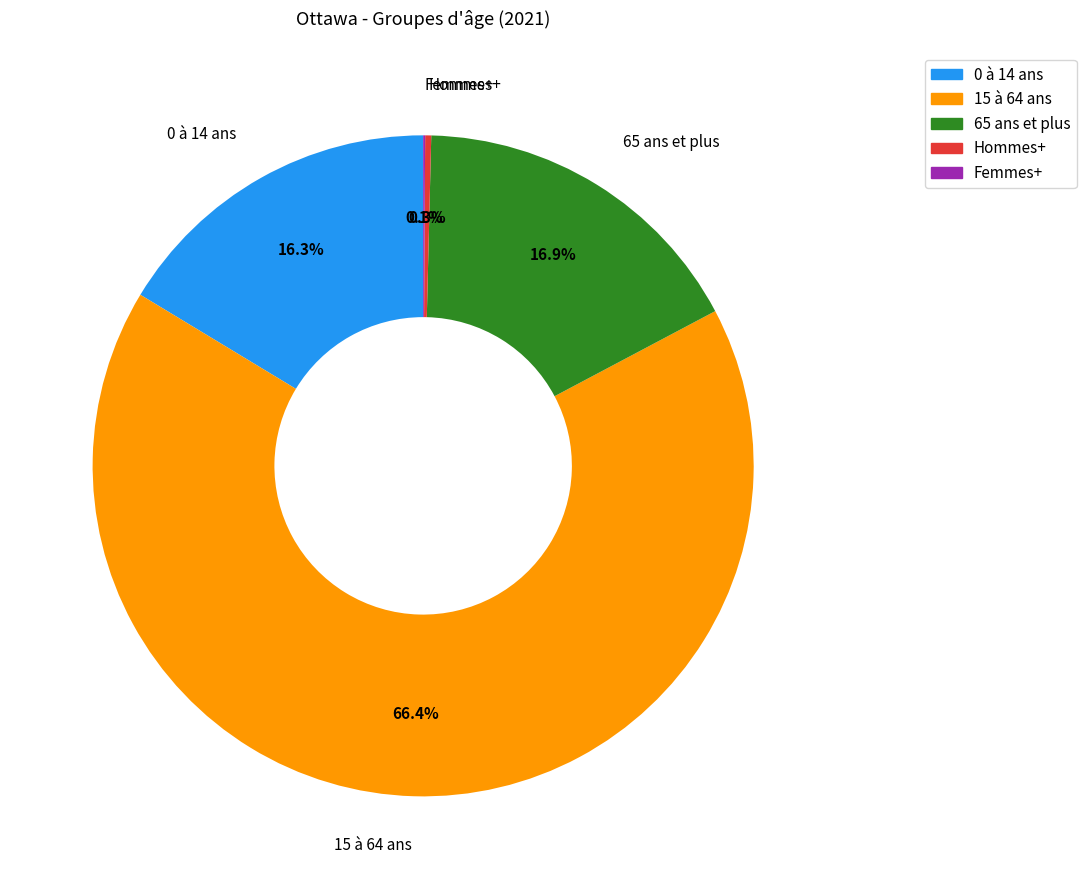

Does any single category account for the majority?

Yes